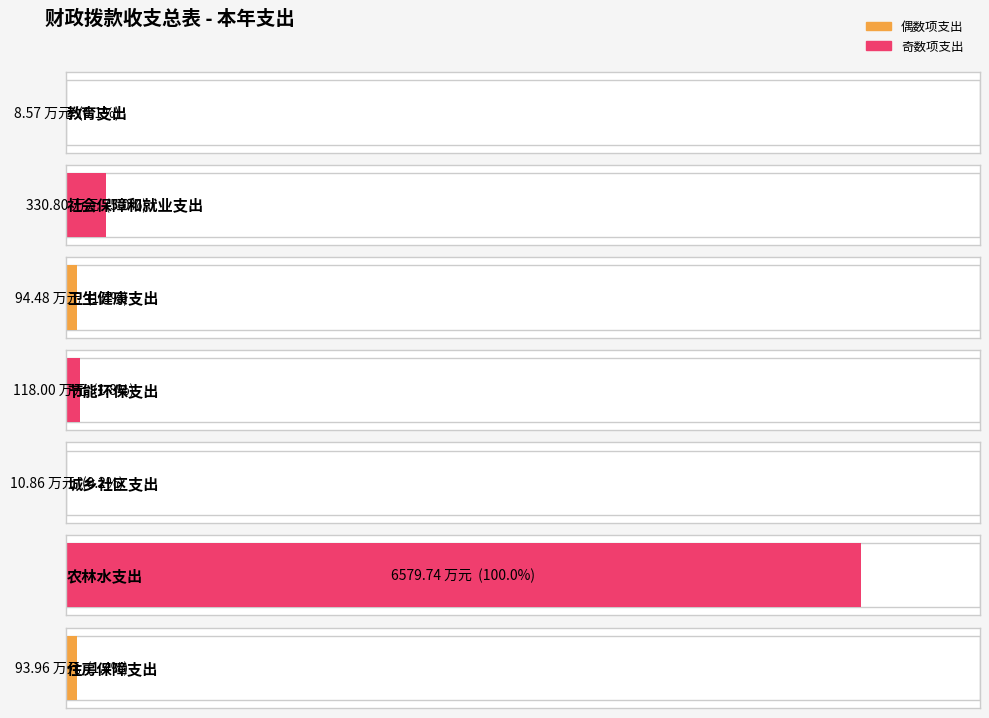

How many values exceed 94?

4